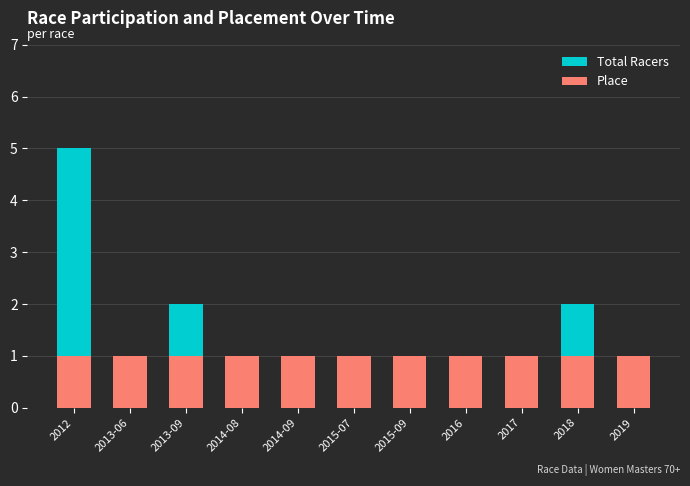

Reading left to right, list all the values displayed in this chart.

Total Racers: 5	1	2	1	1	1	1	1	1	2	1
Place: 1	1	1	1	1	1	1	1	1	1	1